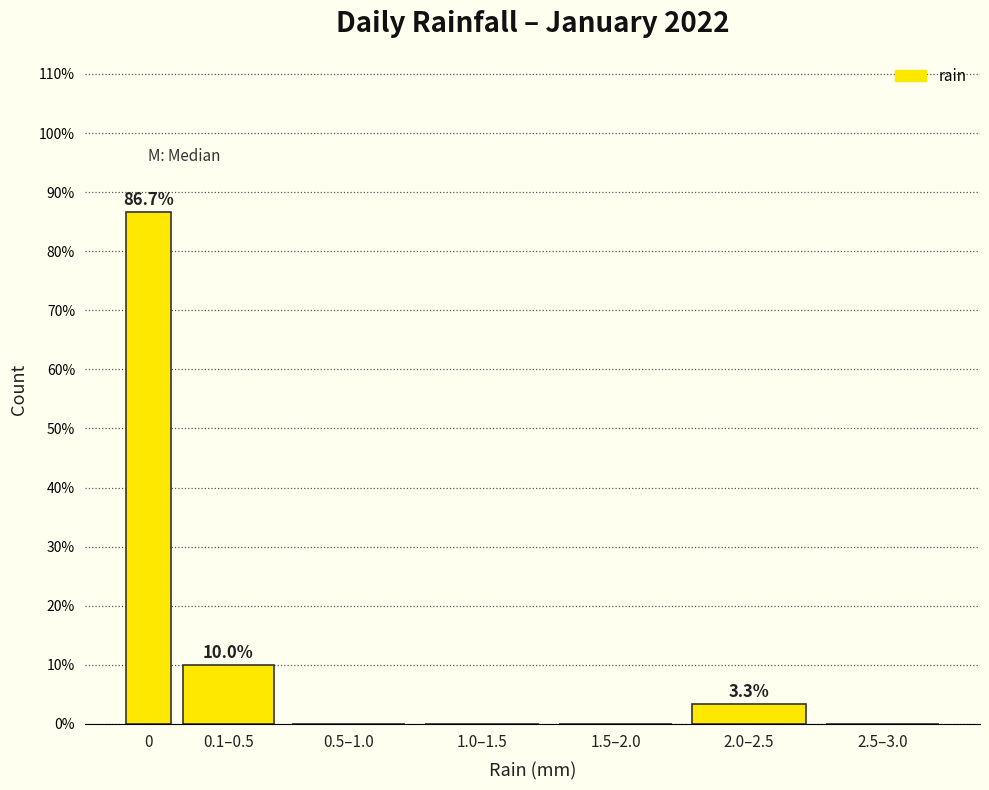

Reading left to right, what are all the values shown in this chart?

0=86.7	0.1–0.5=10.0	0.5–1.0=0.0	1.0–1.5=0.0	1.5–2.0=0.0	2.0–2.5=3.3	2.5–3.0=0.0